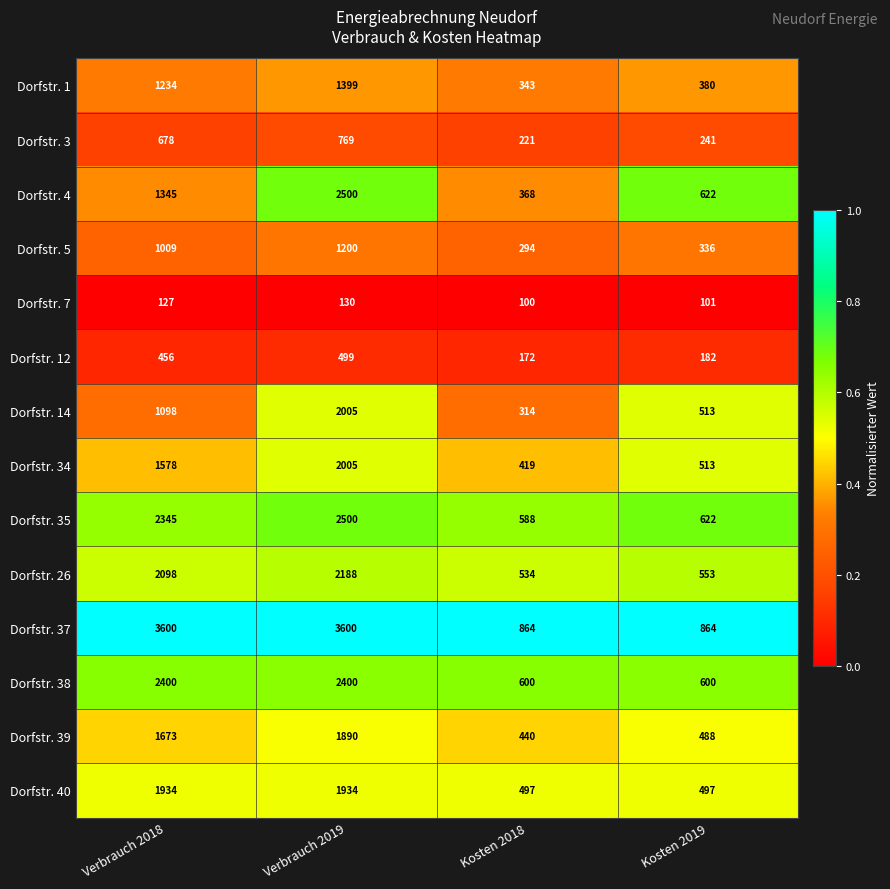

How many Dorfstr. 37 values are between 864 and 3600?

4